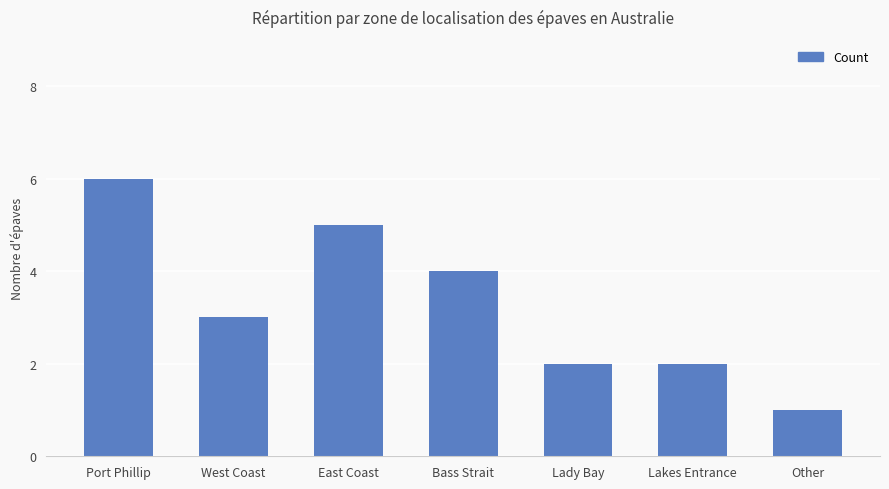

The chart shows a value of 0 at Other. True or false?

False